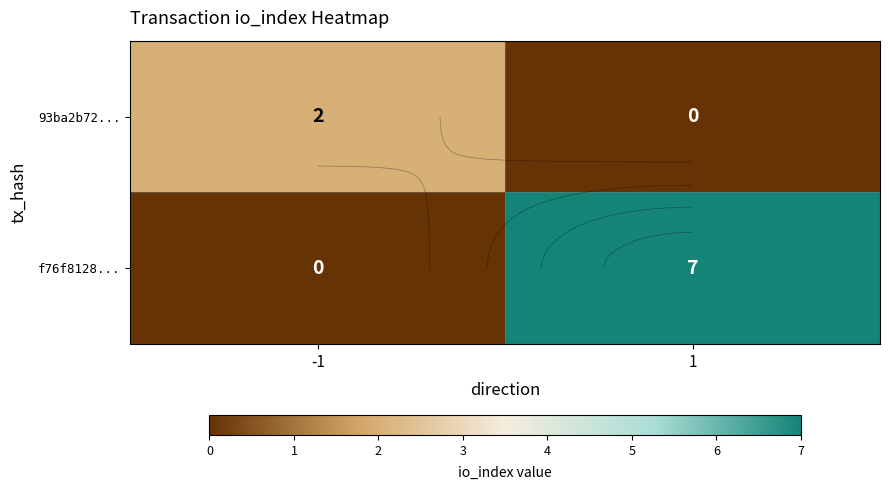

What is the difference between the maximum and minimum values in the 93ba2b72... series?

2